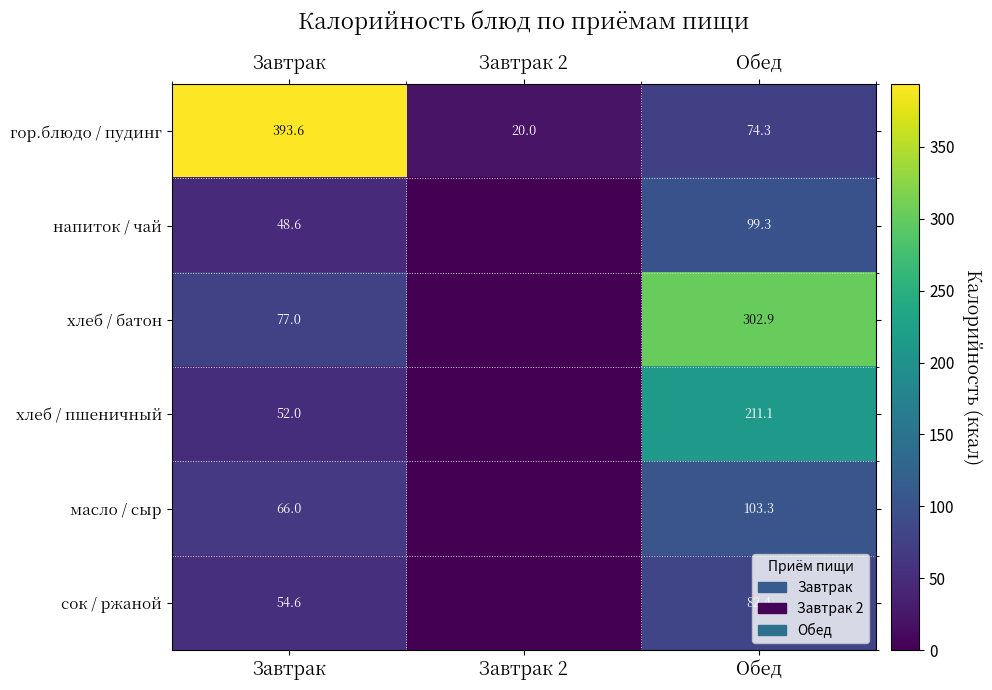

Rank the series at Завтрак from highest to lowest value.

гор.блюдо / пудинг, хлеб / батон, масло / сыр, сок / ржаной, хлеб / пшеничный, напиток / чай